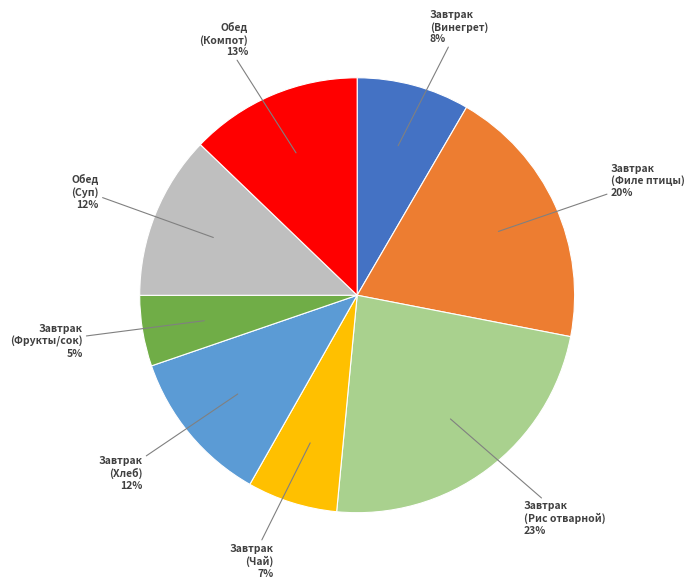

To the nearest percent, what is the average slice percentage?

12%